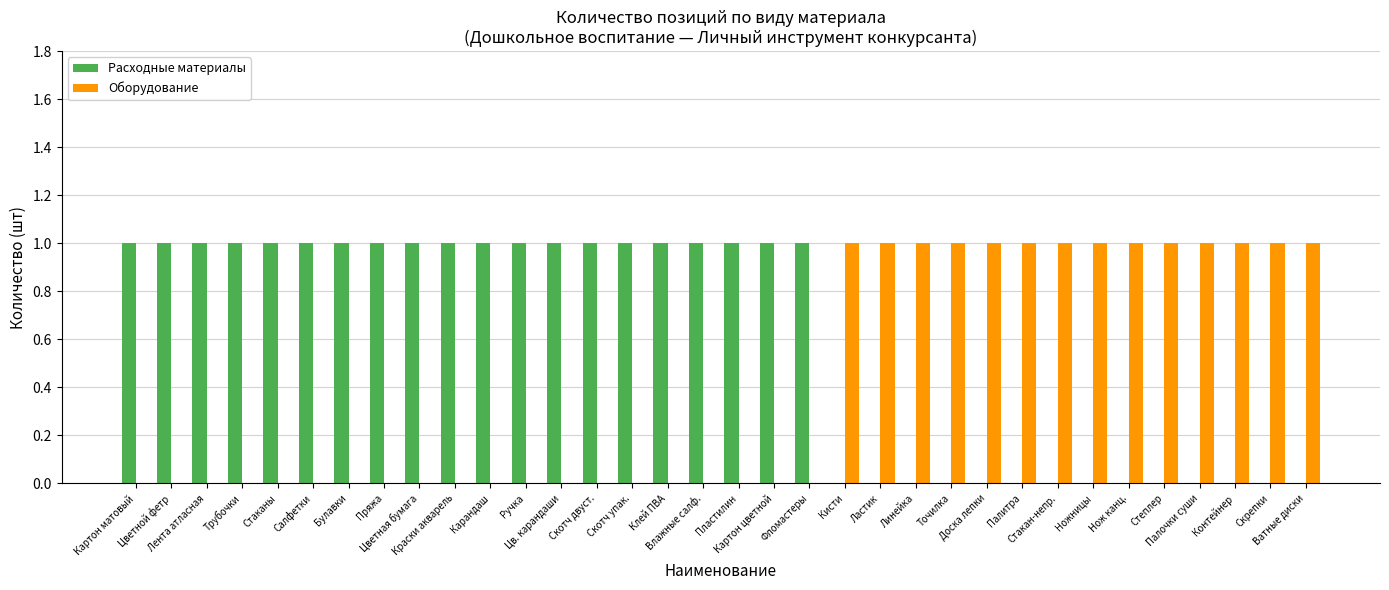

Which series has the largest total across all categories?

Расходные материалы